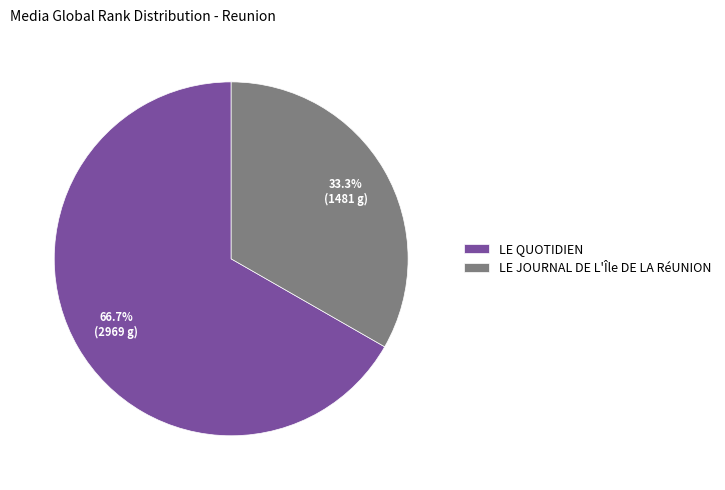

To the nearest percent, what is the difference between the LE QUOTIDIEN and LE JOURNAL DE L'Île DE LA RéUNION slice percentages?

33%